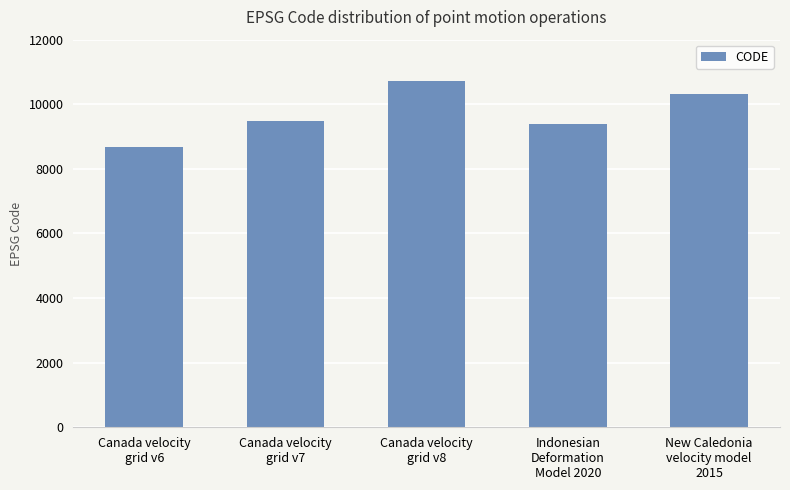

What value does the data have at New Caledonia
velocity model
2015, to the nearest 10?

10320